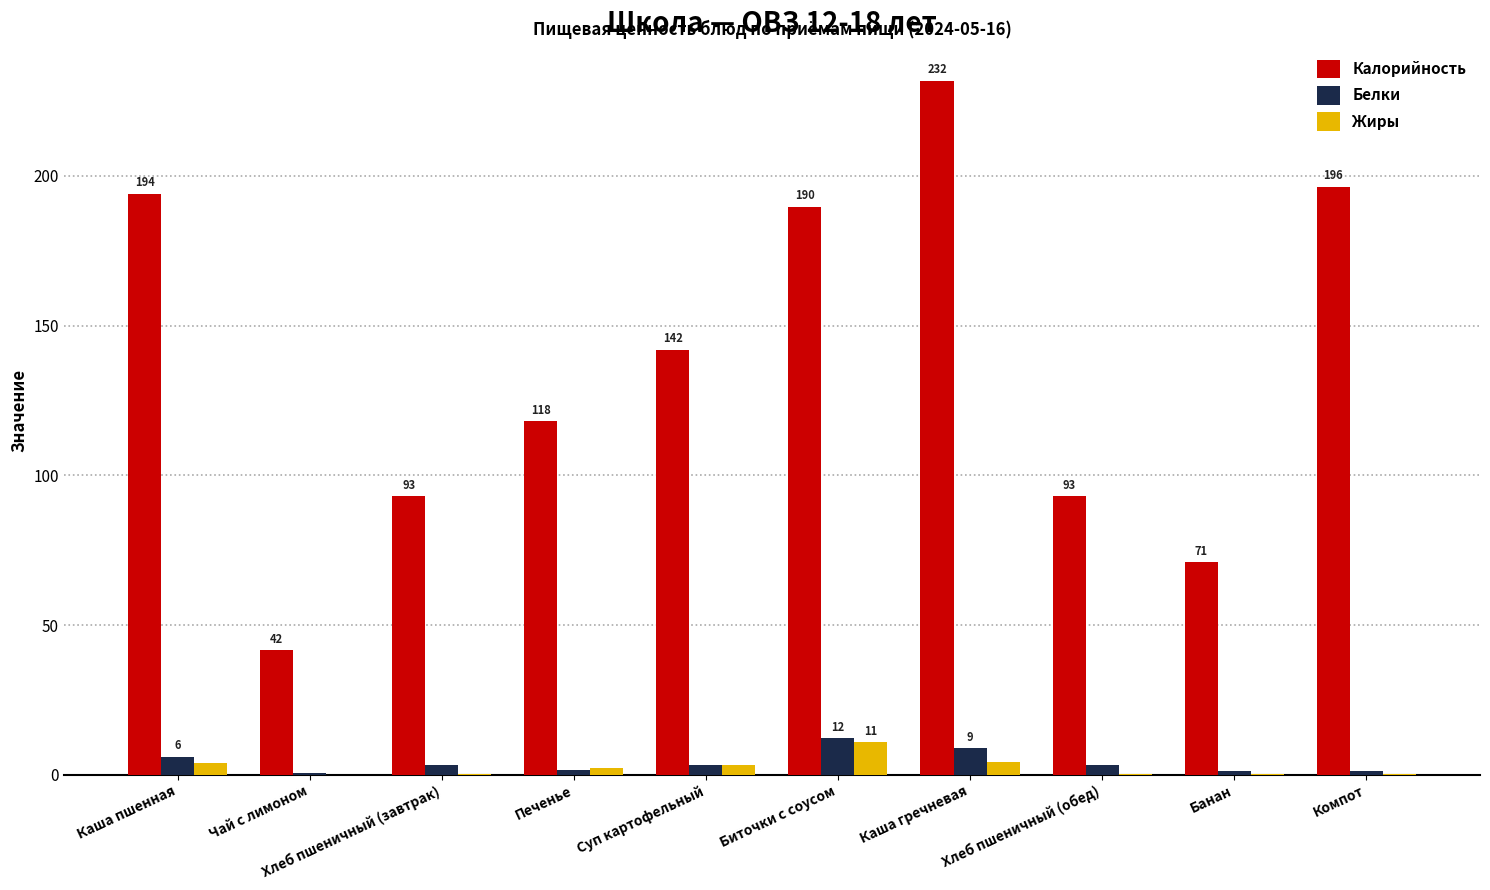

What is the sum of all Белки values?

41.1